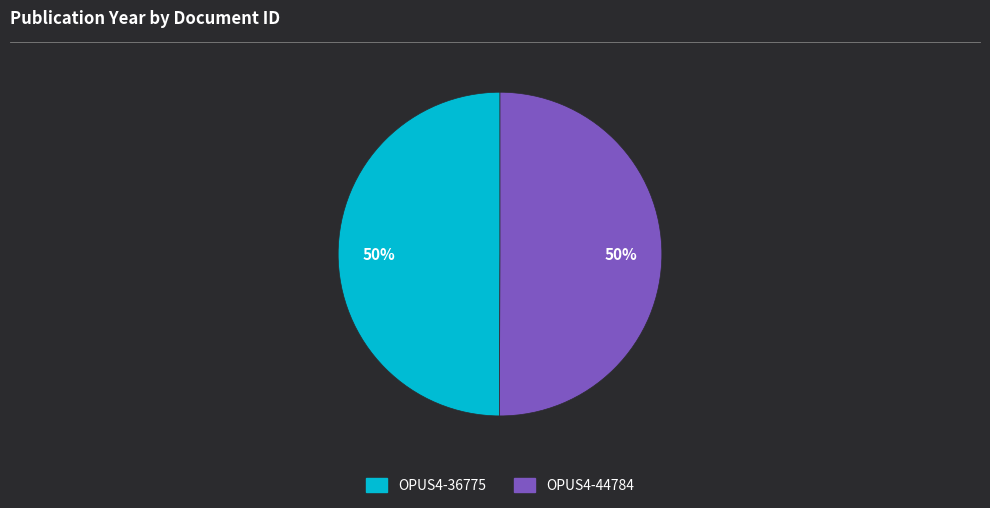

To the nearest percent, what percentage of the pie is OPUS4-36775?

50%